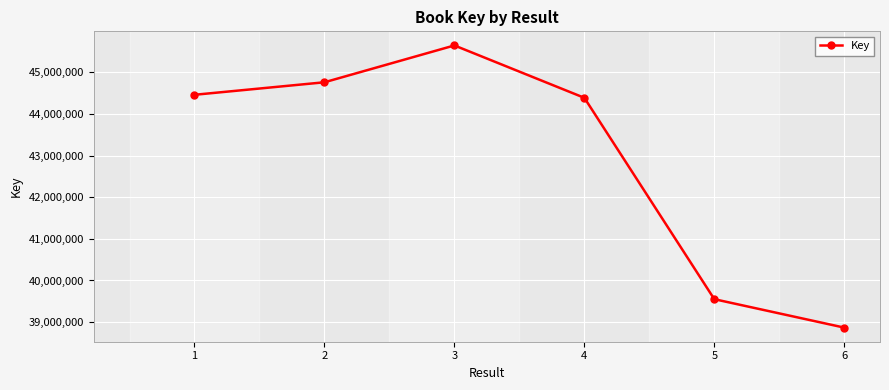

Between 3 and 1, which is larger?

3